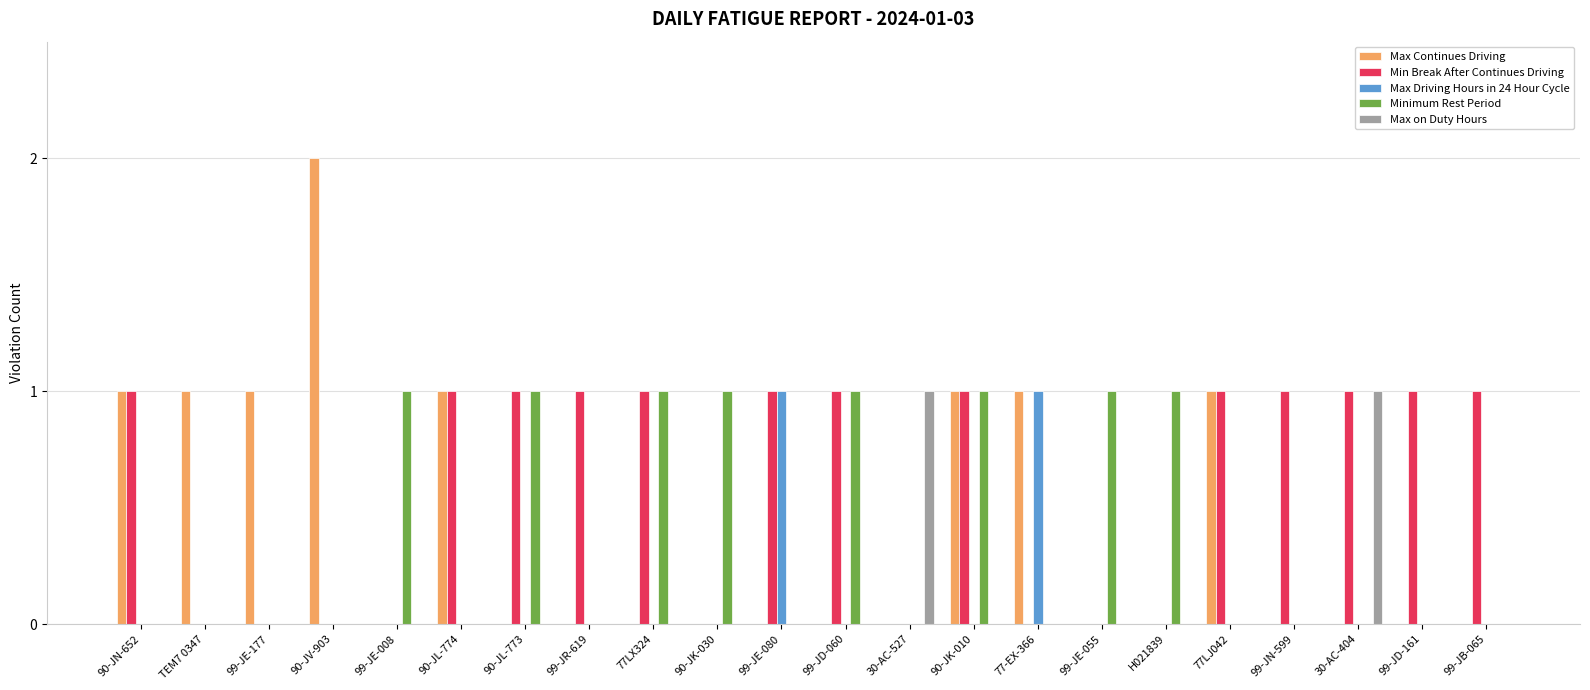

Which series has the largest total across all categories?

Min Break After Continues Driving